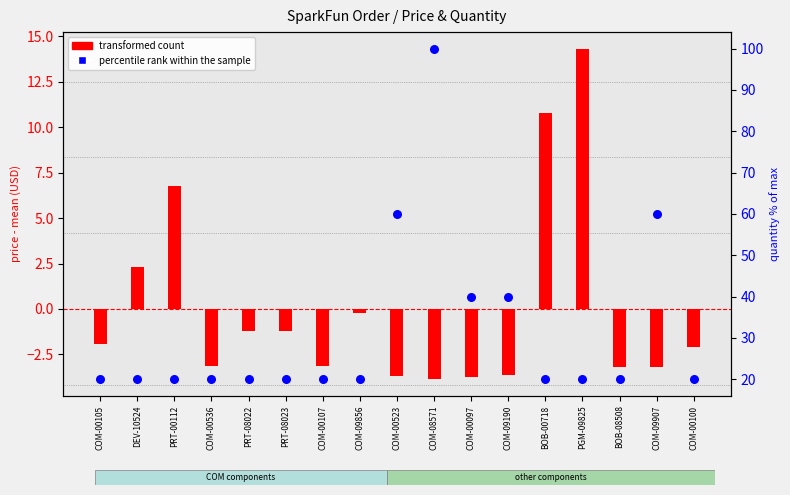

Which series has the largest Y range (max minus min)?

percentile rank within the sample